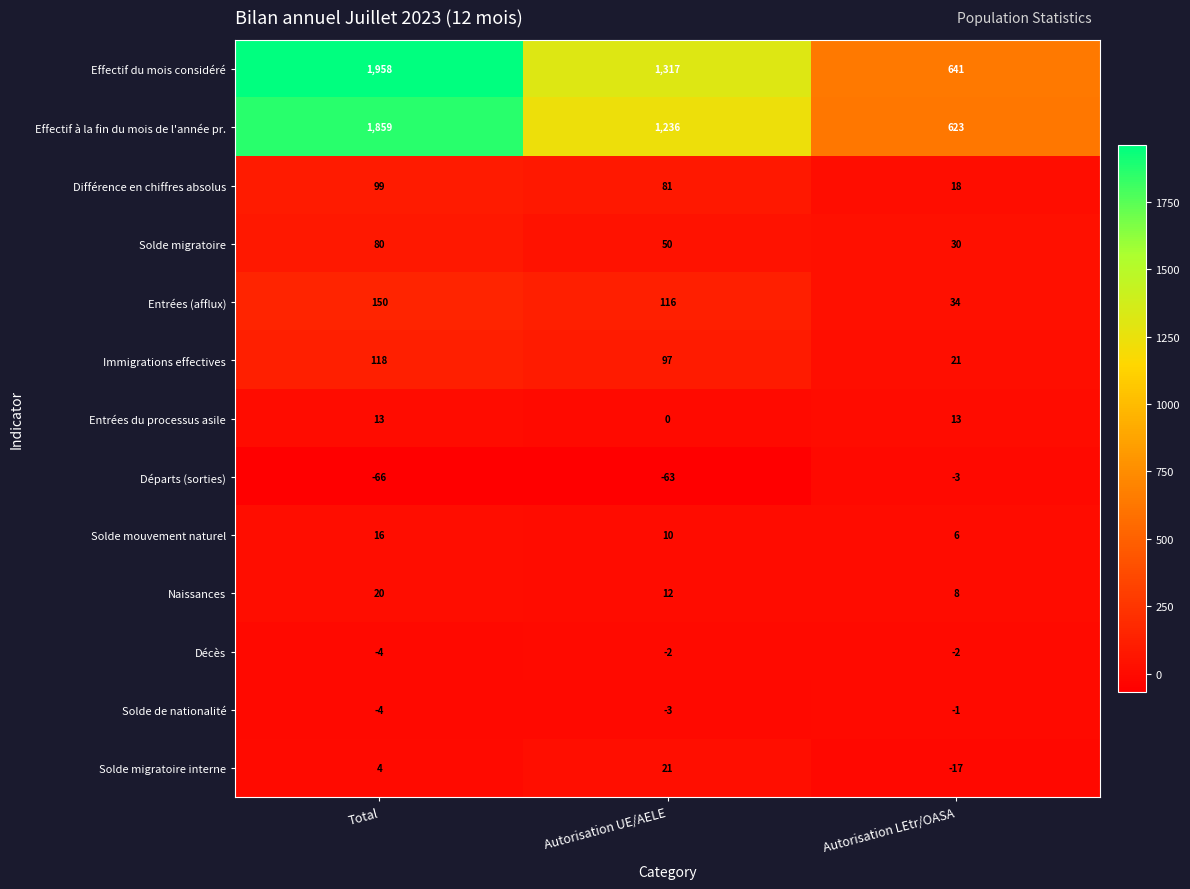

List the series in order of their peak value, highest first.

Effectif du mois considéré, Effectif à la fin du mois de l'année pr., Entrées (afflux), Immigrations effectives, Différence en chiffres absolus, Solde migratoire, Solde migratoire interne, Naissances, Solde mouvement naturel, Entrées du processus asile, Solde de nationalité, Décès, Départs (sorties)